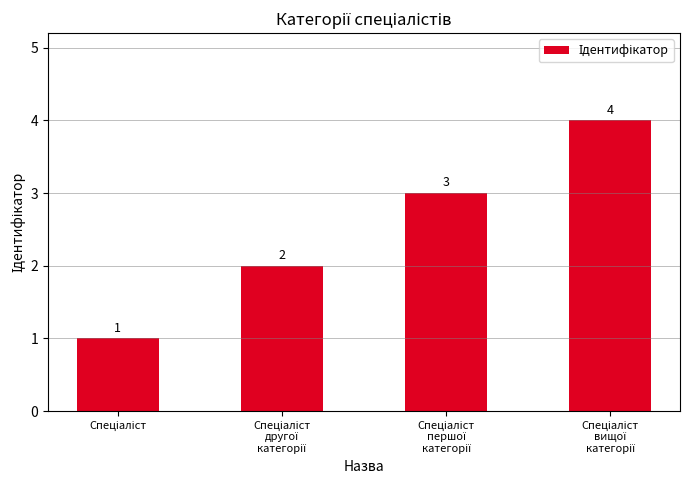

Count the values in the range 2 to 4.

3